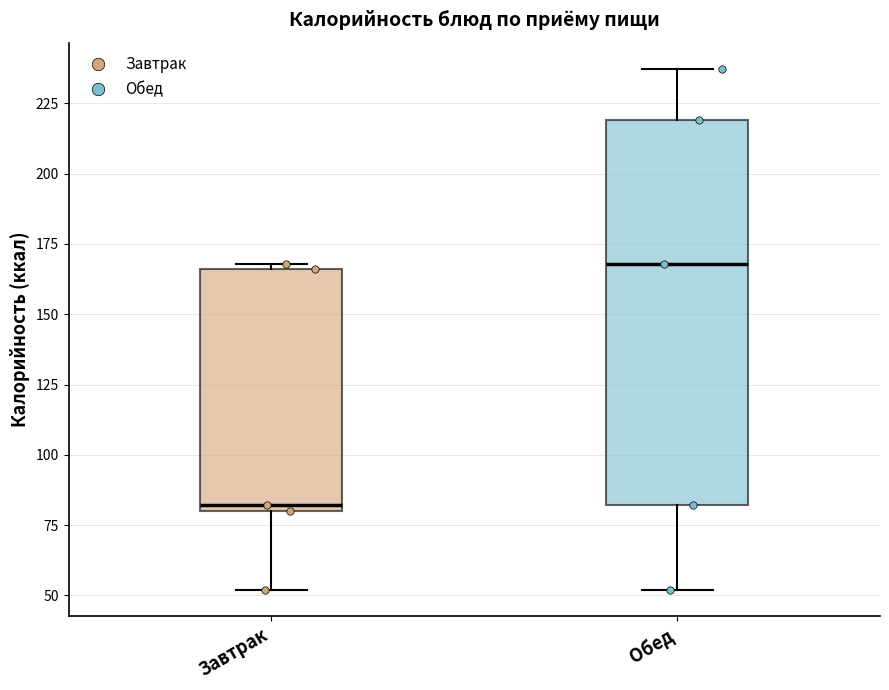

Where is the upper edge of the box for Завтрак on the y-axis? The values are not printed on the chart, so give them approximately, as read against the axis.

165